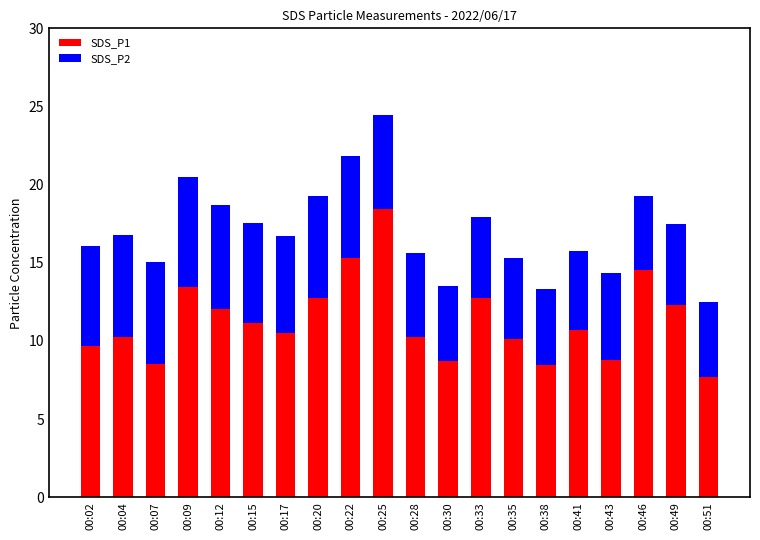

How many distinct data groups are displayed?

2